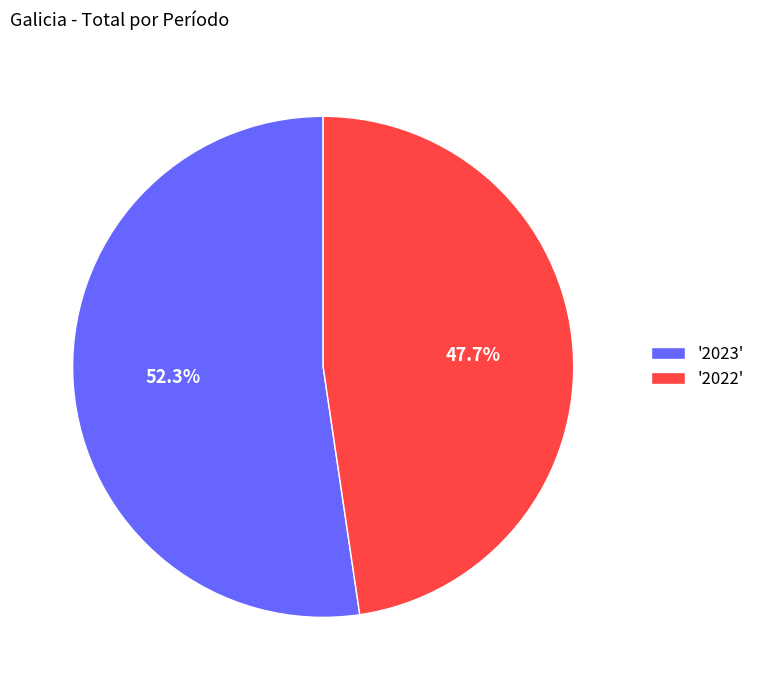

Which category has the biggest portion of the pie?

'2023'